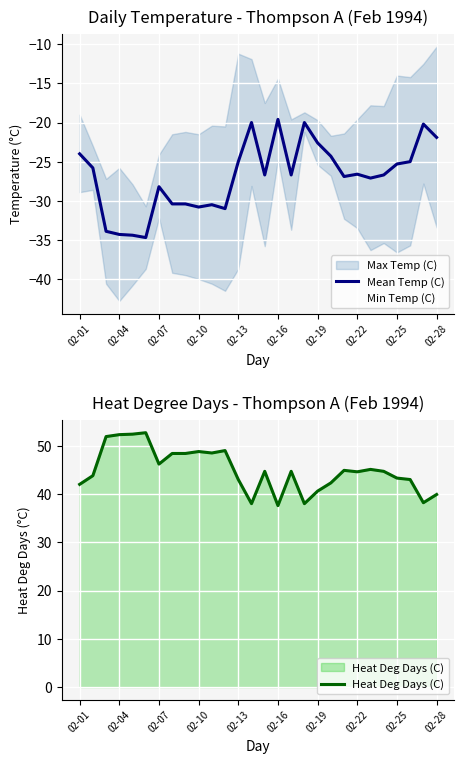

What is the highest value of the Heat Deg Days (C) series?

52.7